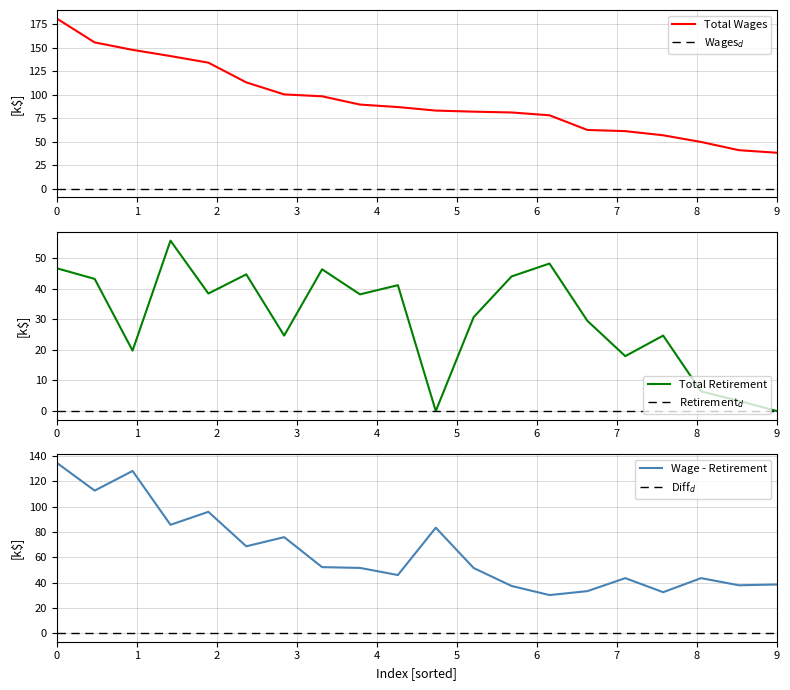

True or false: Total Retirement & Health Contribution and Total Wages cross at least once.

False